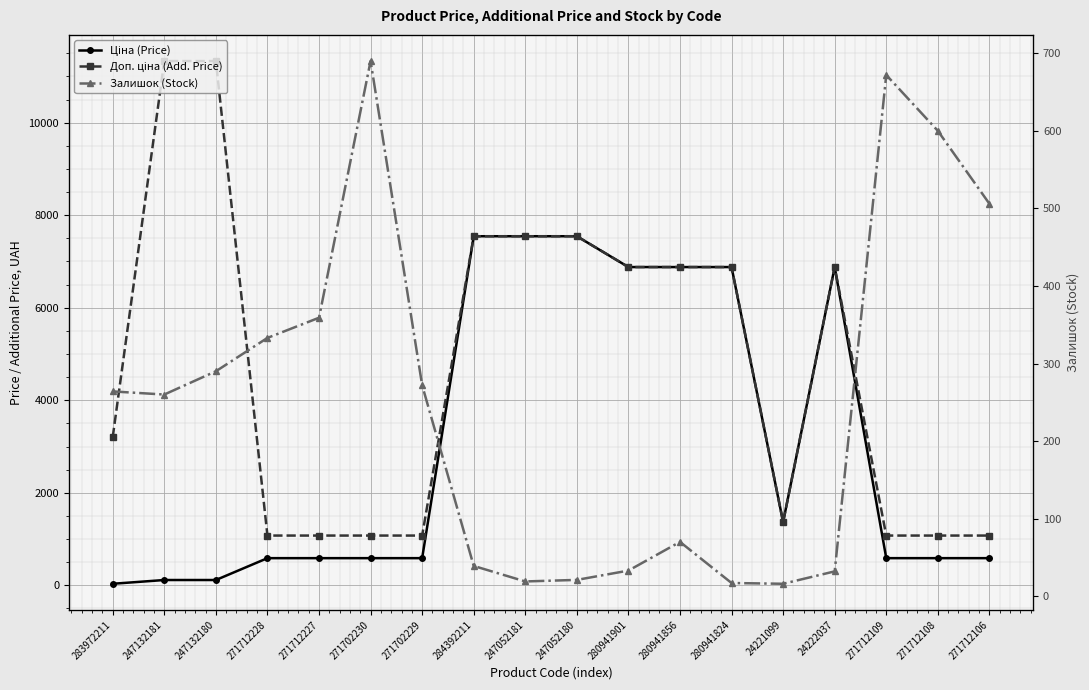

Reading left to right, list all the values displayed in this chart.

Ціна (Price): 32.0	113.3	113.3	586.0	586.0	586.0	586.0	7545.9	7545.9	7545.9	6879.5	6879.5	6879.5	1366.3	6879.5	586.0	586.0	586.0
Доп. ціна (Add. Price): 3205.0	11334.0	11334.0	1074.5	1074.5	1074.5	1074.5	7545.9	7545.9	7545.9	6879.5	6879.5	6879.5	1366.0	6879.5	1074.5	1074.5	1074.5
Залишок (Stock): 264.0	260.0	290.0	333.0	359.0	690.0	272.0	39.0	19.0	21.0	33.0	70.0	17.0	16.0	32.0	672.0	600.0	506.0